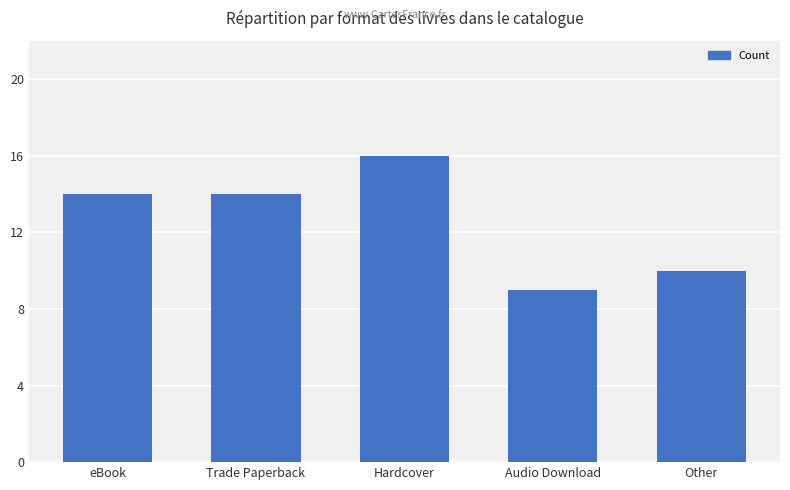

At which category does the chart reach its peak across all series?

Hardcover